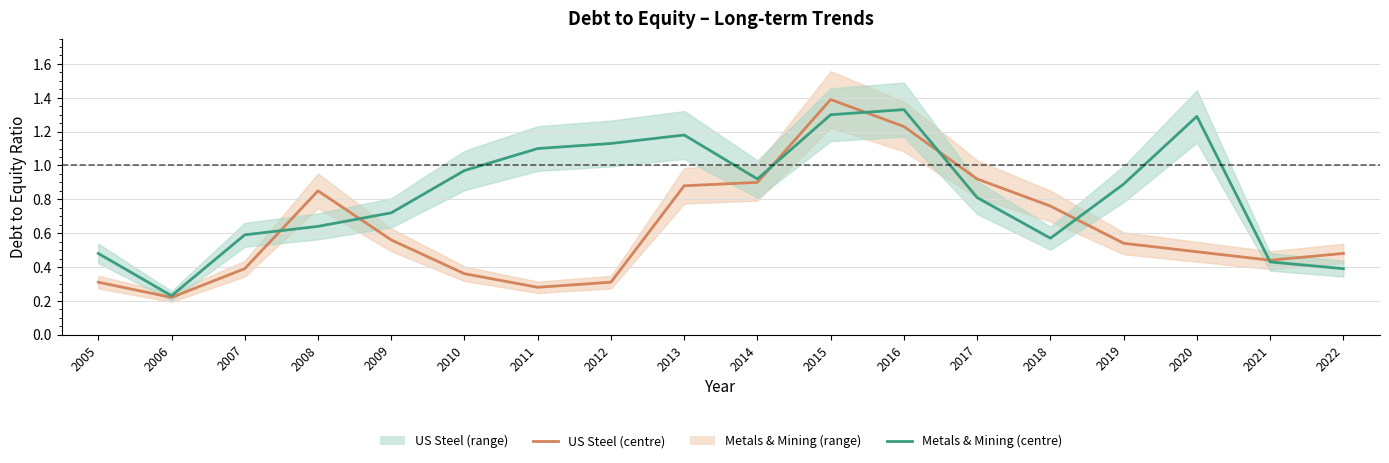

How many categories are shown in the chart?

18